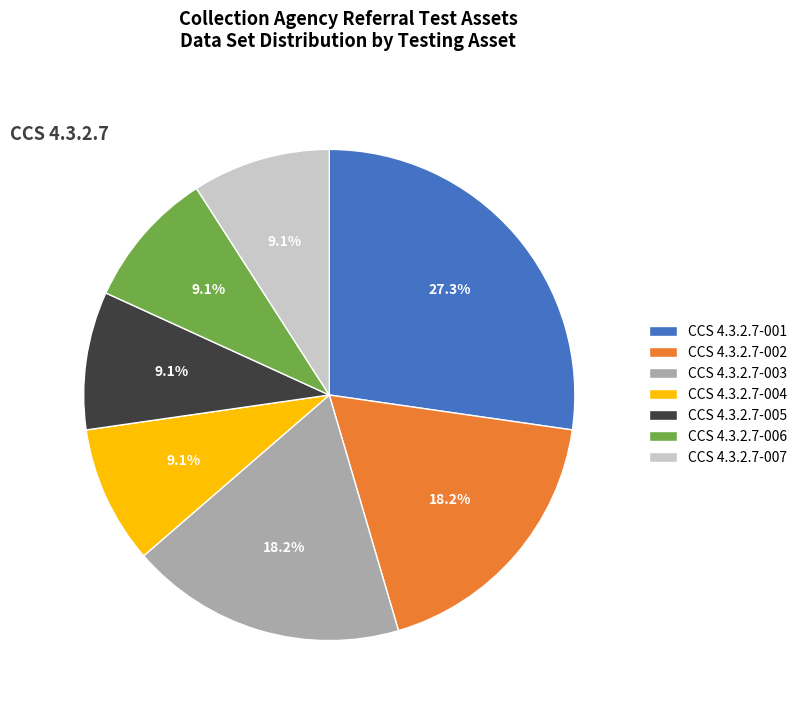

What is the largest slice in the pie chart?

CCS 4.3.2.7-001